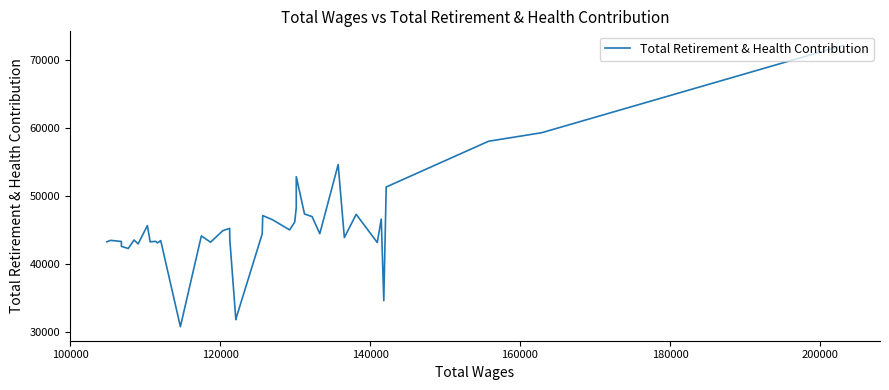

Is it true that the value at 16 is 24340?

False